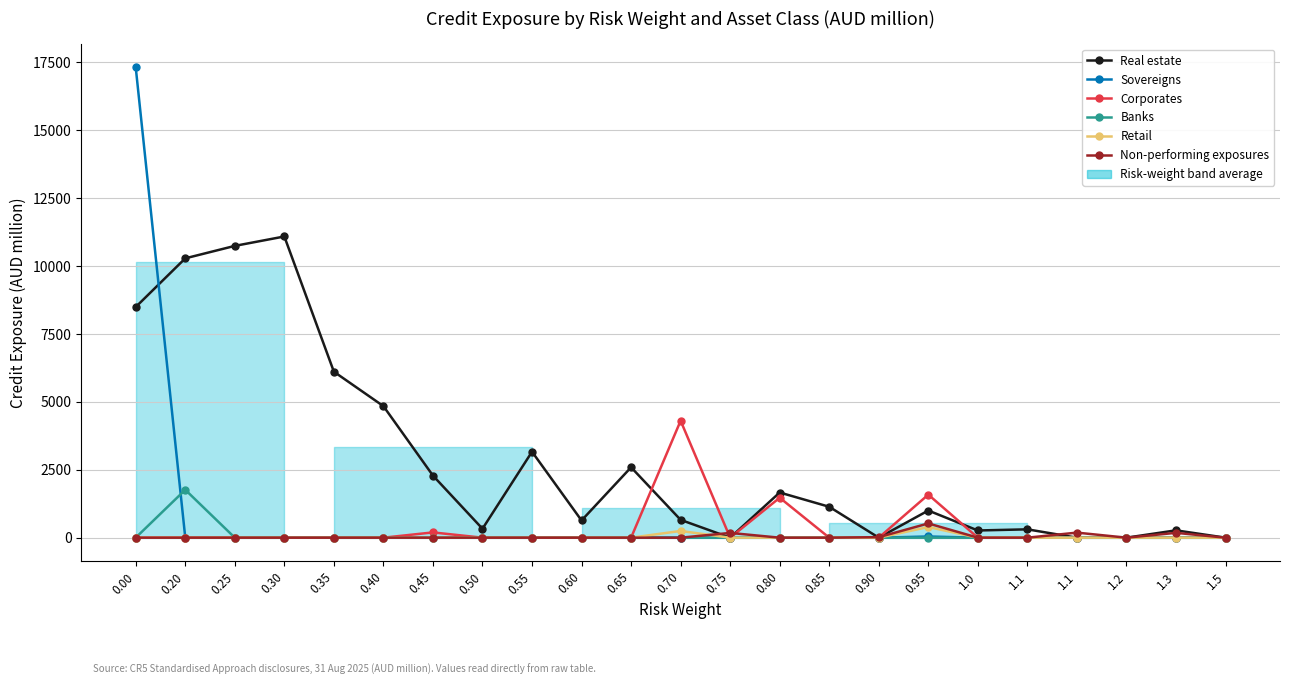

True or false: Retail and Sovereigns intersect in this chart.

False